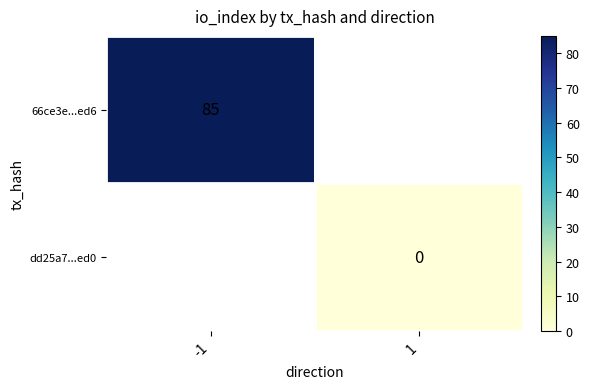

How many data points does each series have?

2